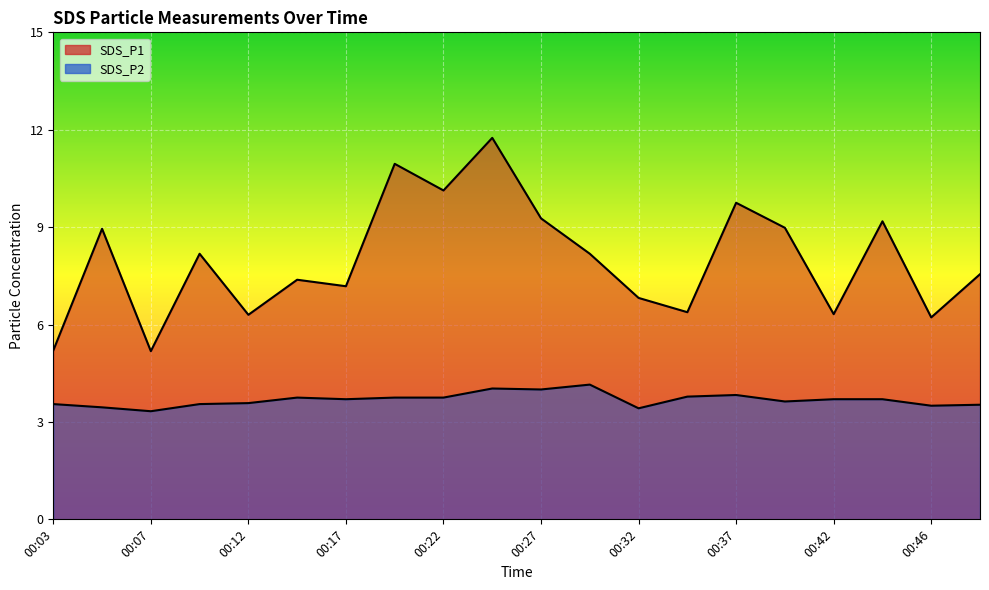

True or false: SDS_P2 and SDS_P1 intersect in this chart.

False